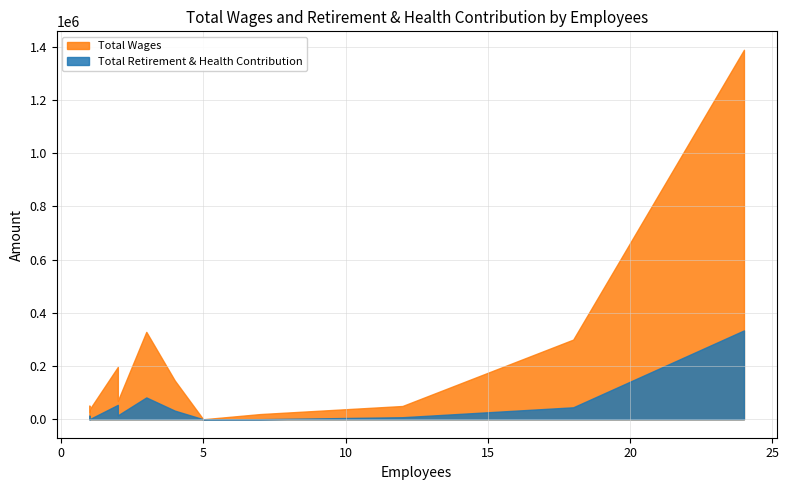

What is the average value of the Total Wages series?

205020